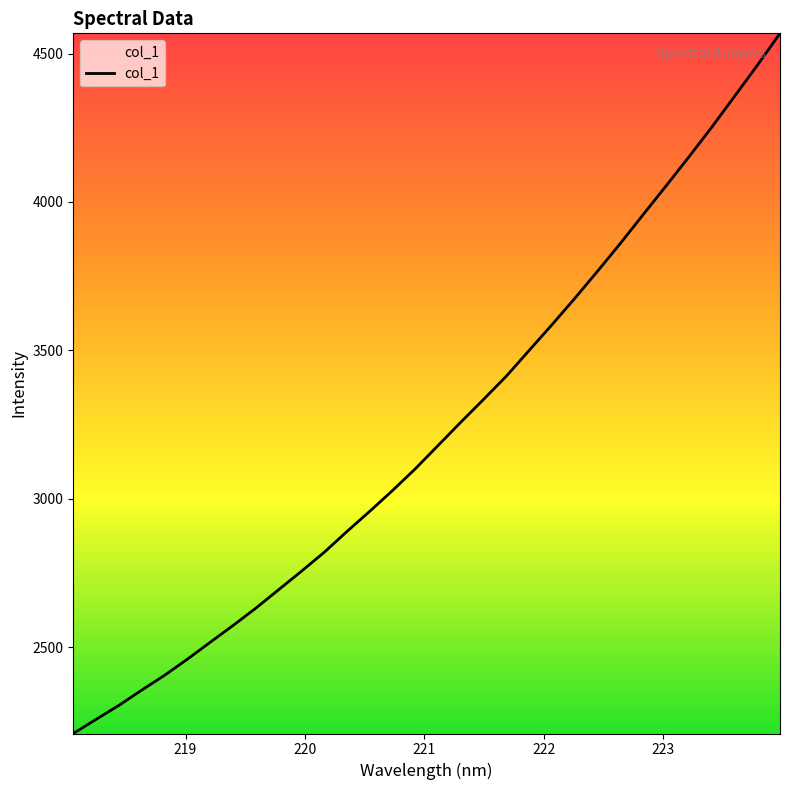

What is the greatest value displayed?

4568.2